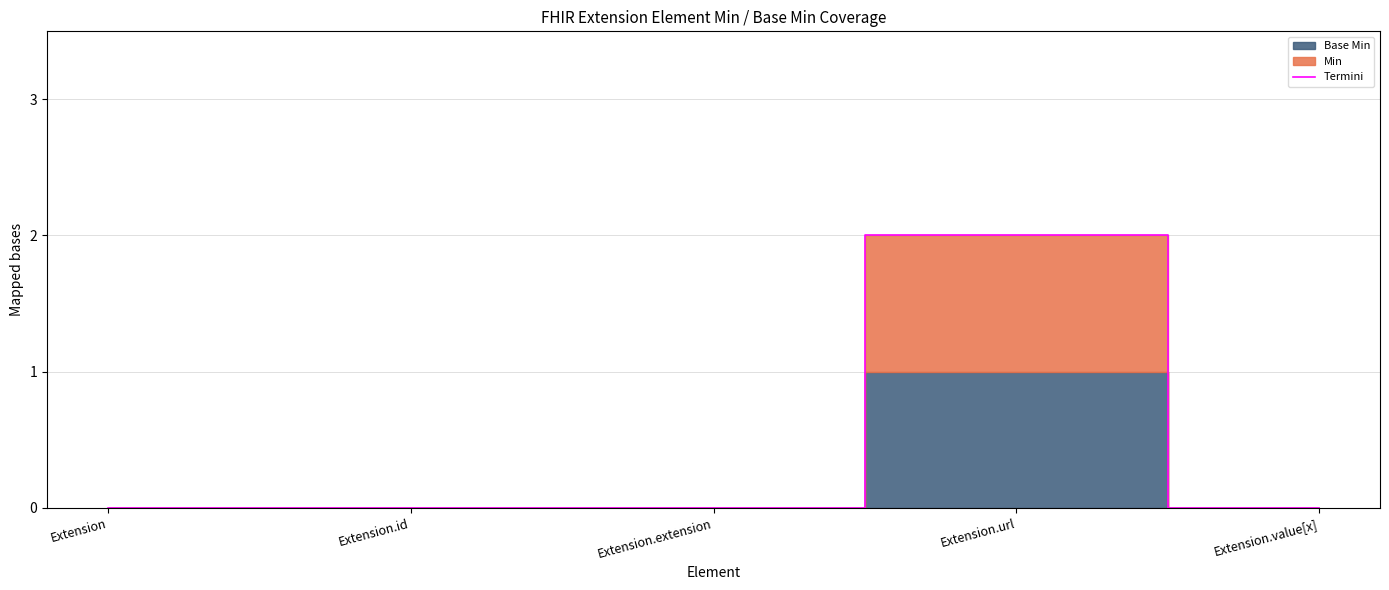

How many data points does each series have?

5